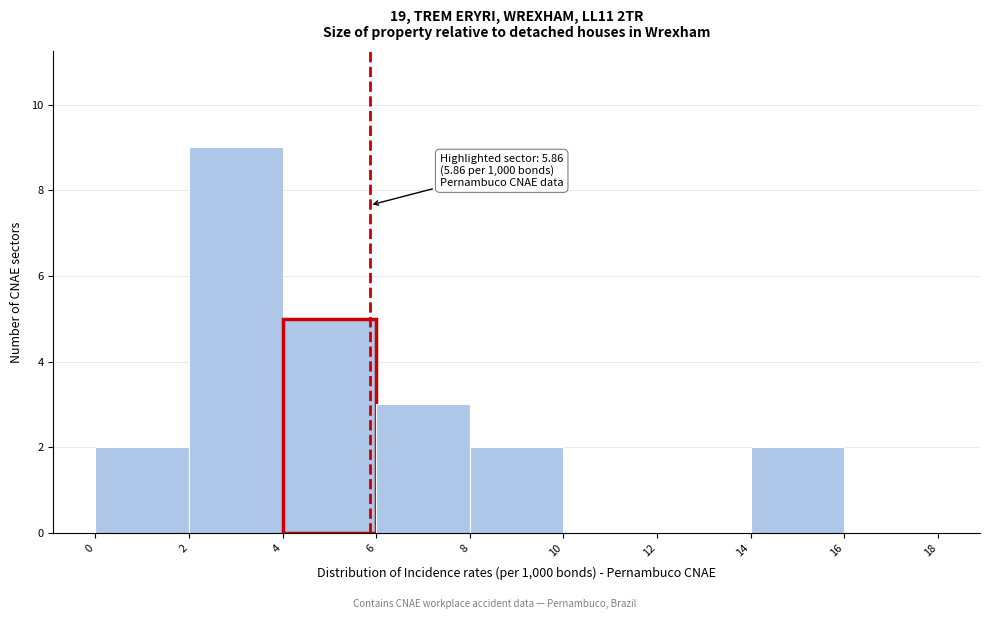

Over which range of the x-axis is the bar tallest?

2 to 4